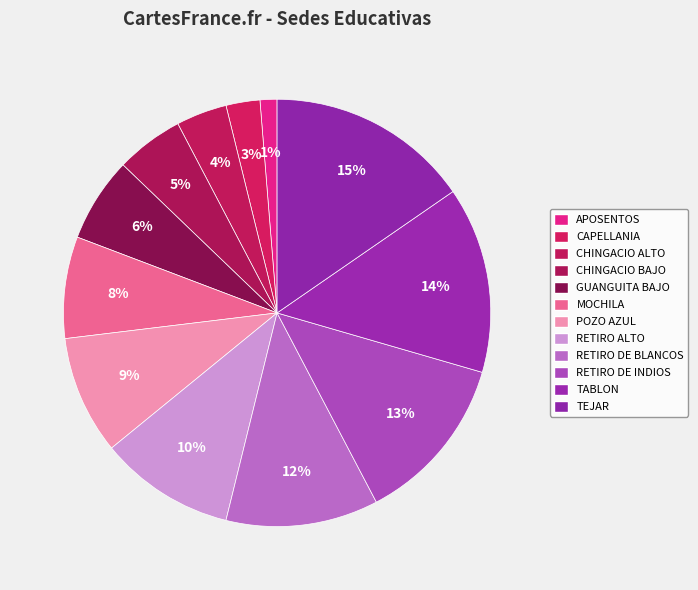

How many segments does this pie chart have?

12